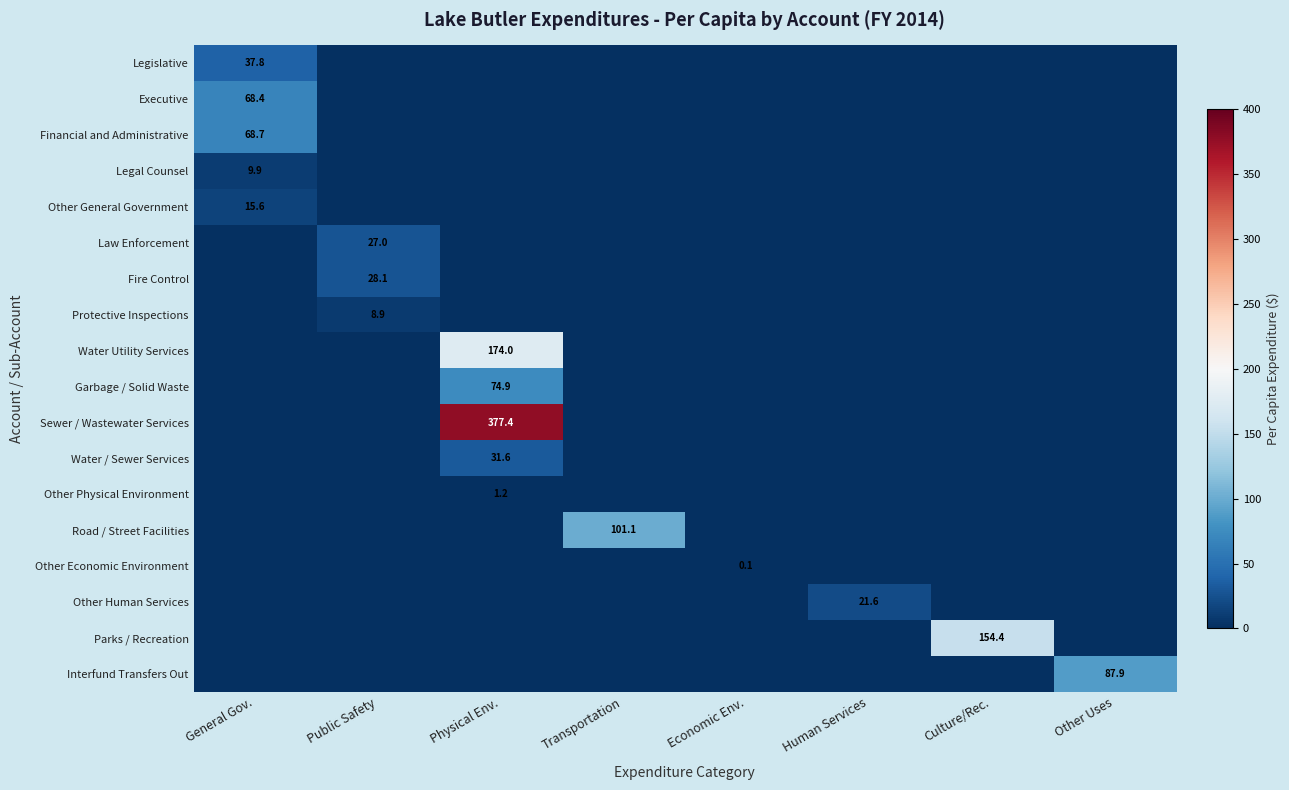

What is the total value across all series at Other Uses?

87.9